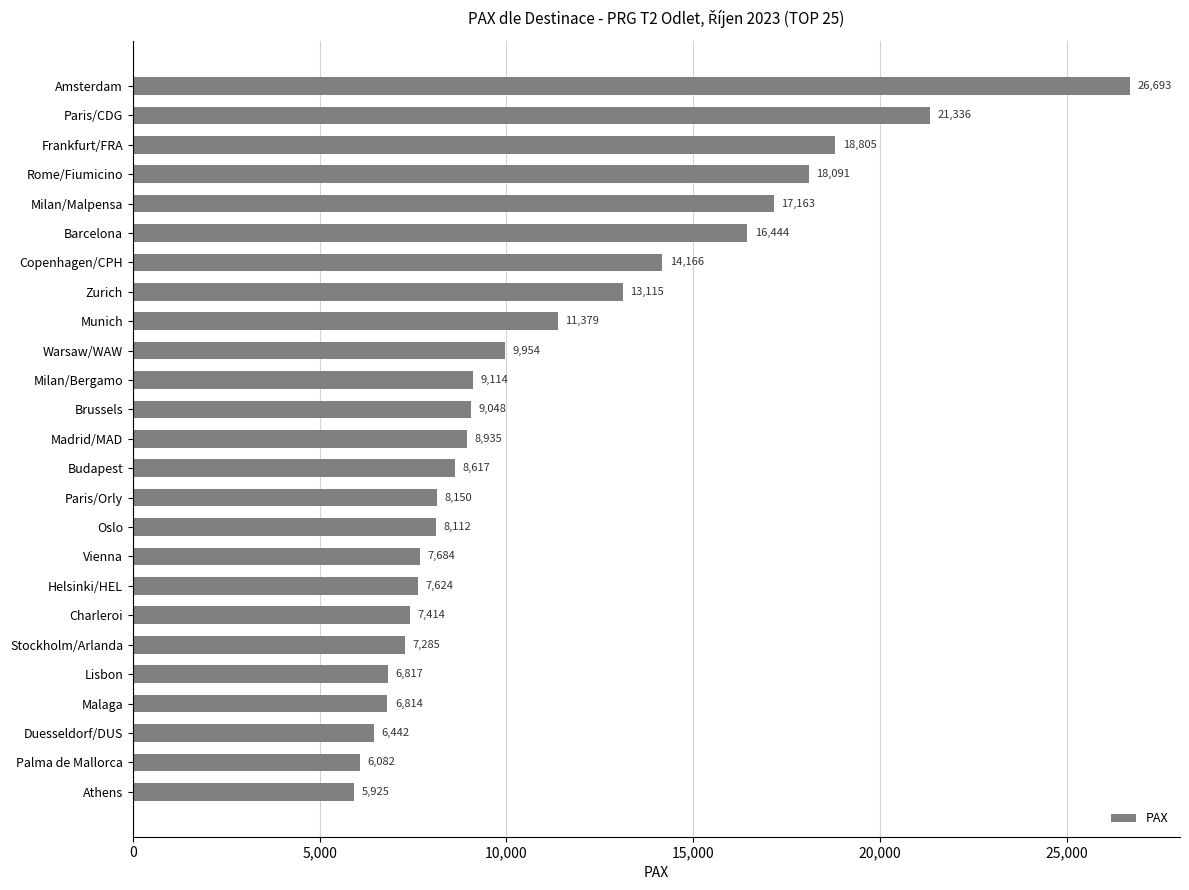

Where is the data nearest to the value 16309?

Barcelona